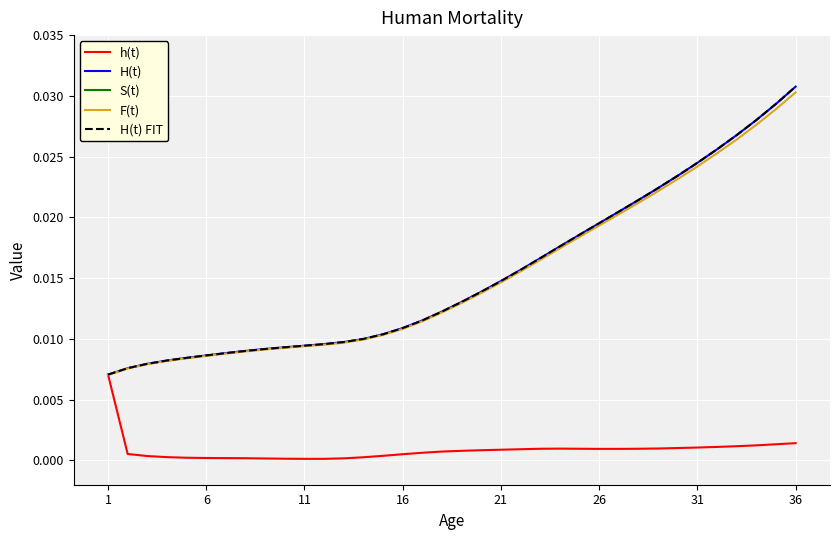

What is the total value across all series at 31?

1.0